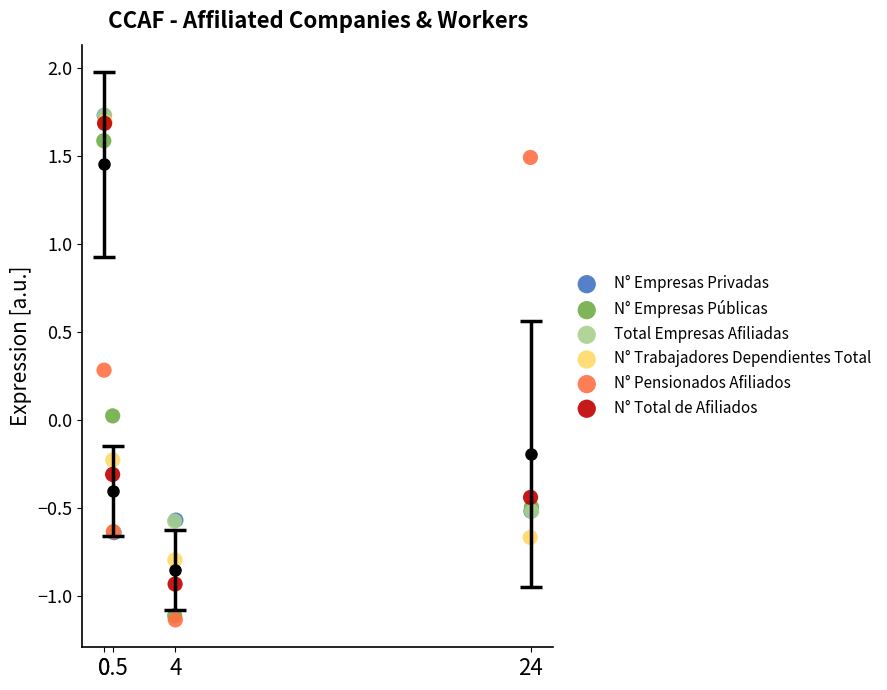

What are all the series names shown in the legend?

N° Empresas Privadas, N° Empresas Públicas, Total Empresas Afiliadas, N° Trabajadores Dependientes Total, N° Pensionados Afiliados, N° Total de Afiliados